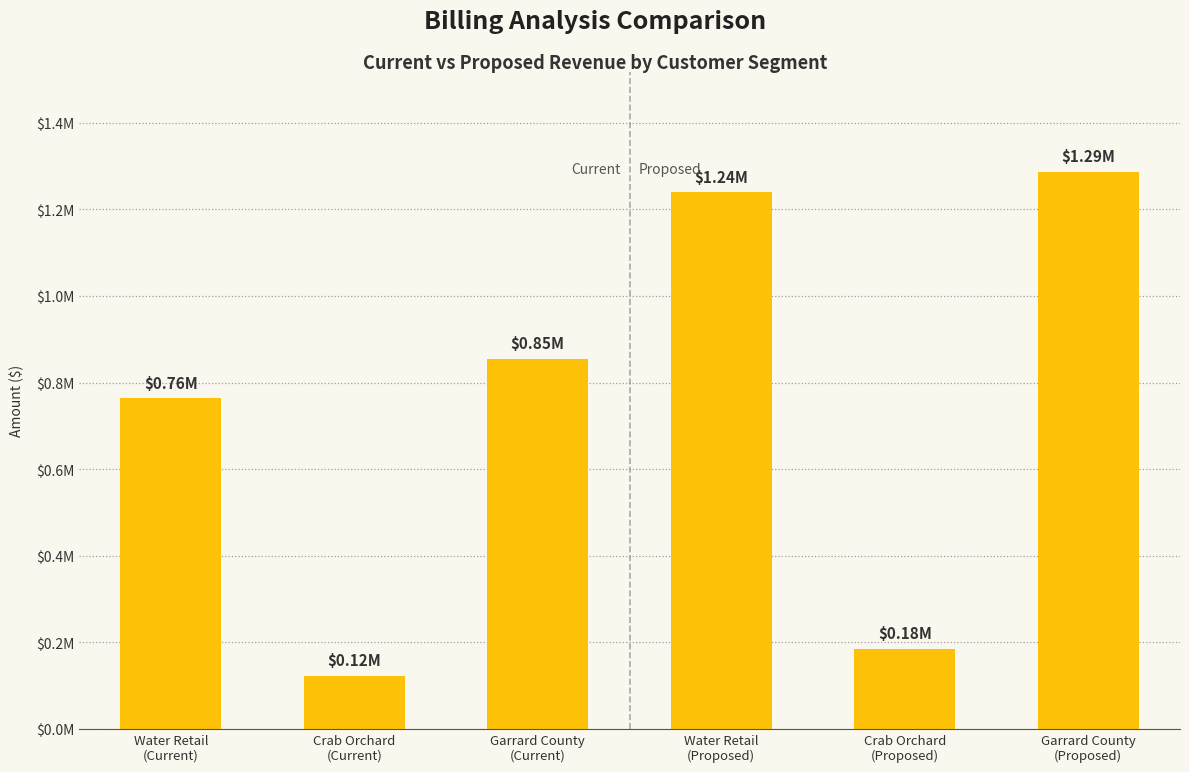

Reading right to left, what are all the values shown in this chart?

Garrard County
(Proposed)=1286036.7	Crab Orchard
(Proposed)=184400.3	Water Retail
(Proposed)=1239376.5	Garrard County
(Current)=853895.2	Crab Orchard
(Current)=122441.8	Water Retail
(Current)=763556.2